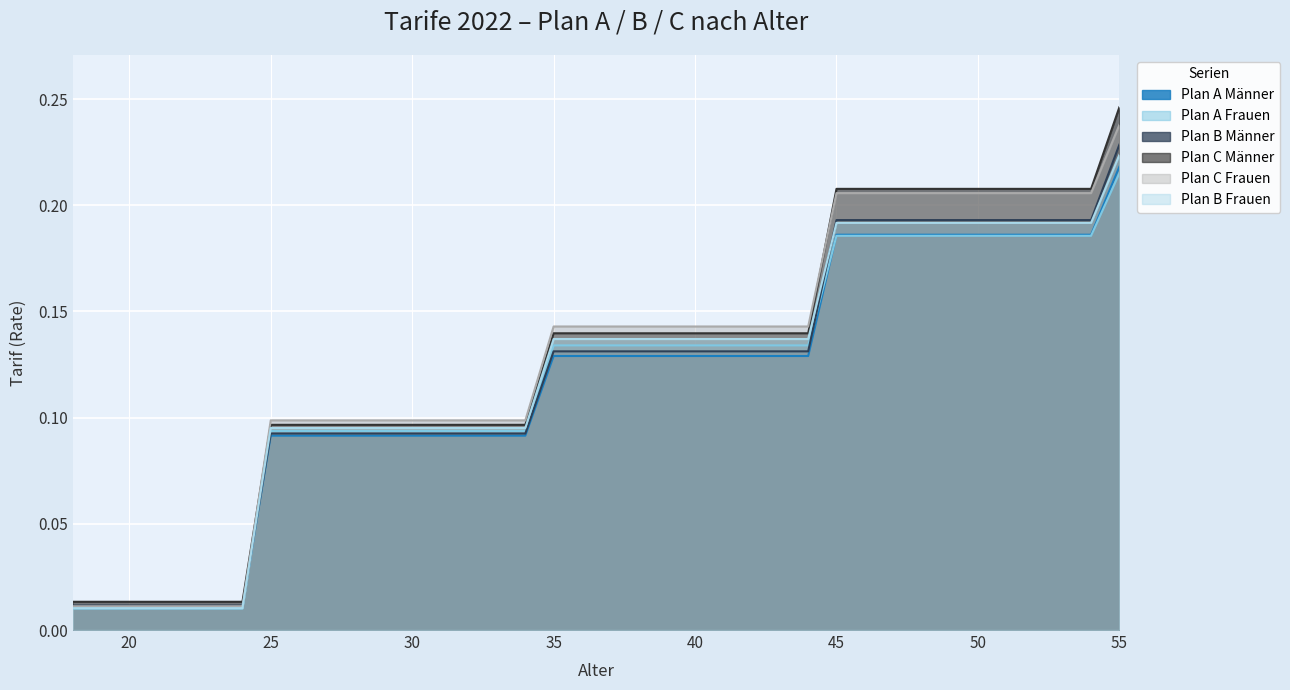

True or false: Plan C Frauen and Plan B Männer cross at least once.

True